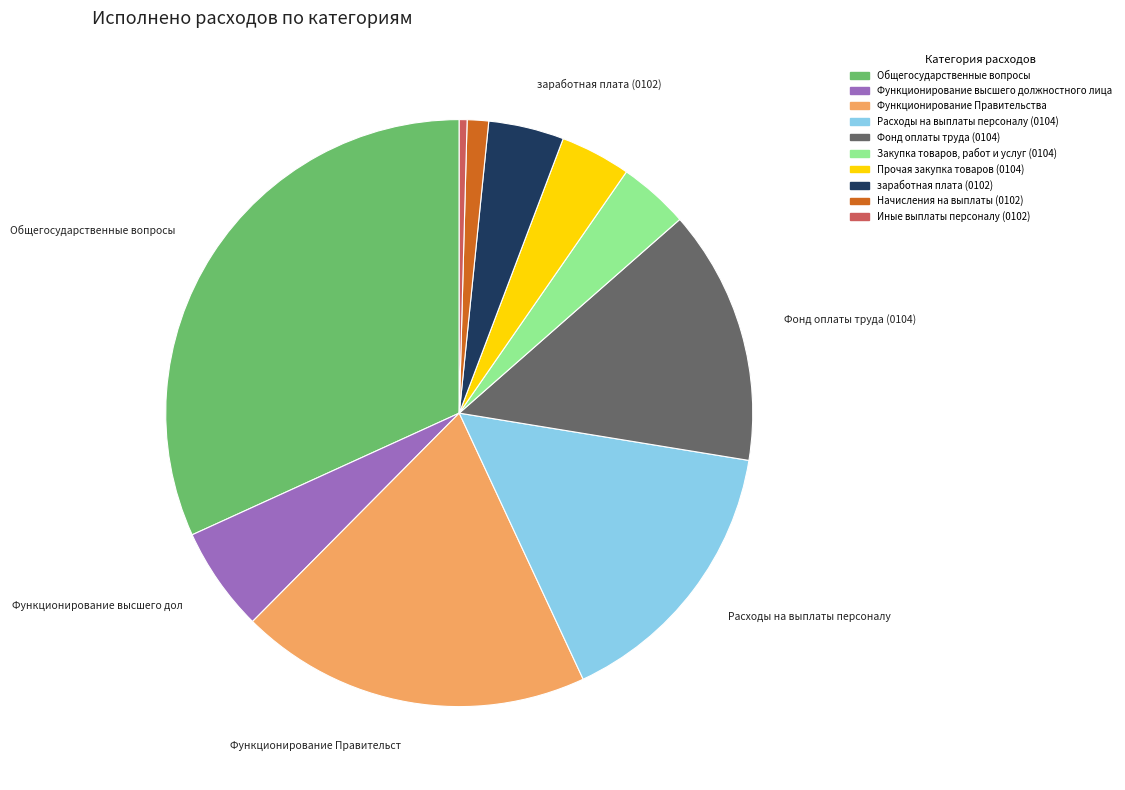

Count the number of slices in the pie.

10